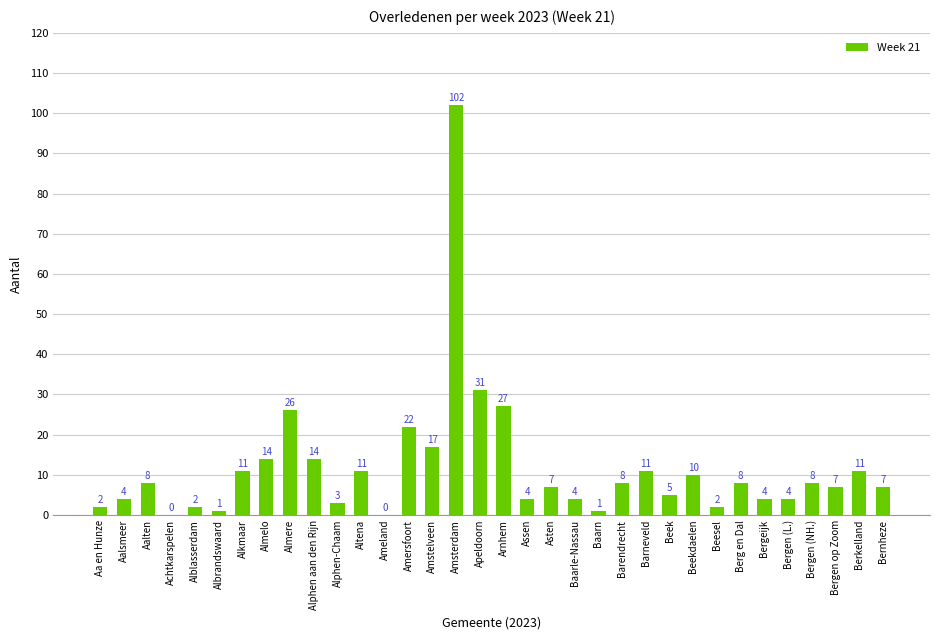

Read the value at Barneveld.

11